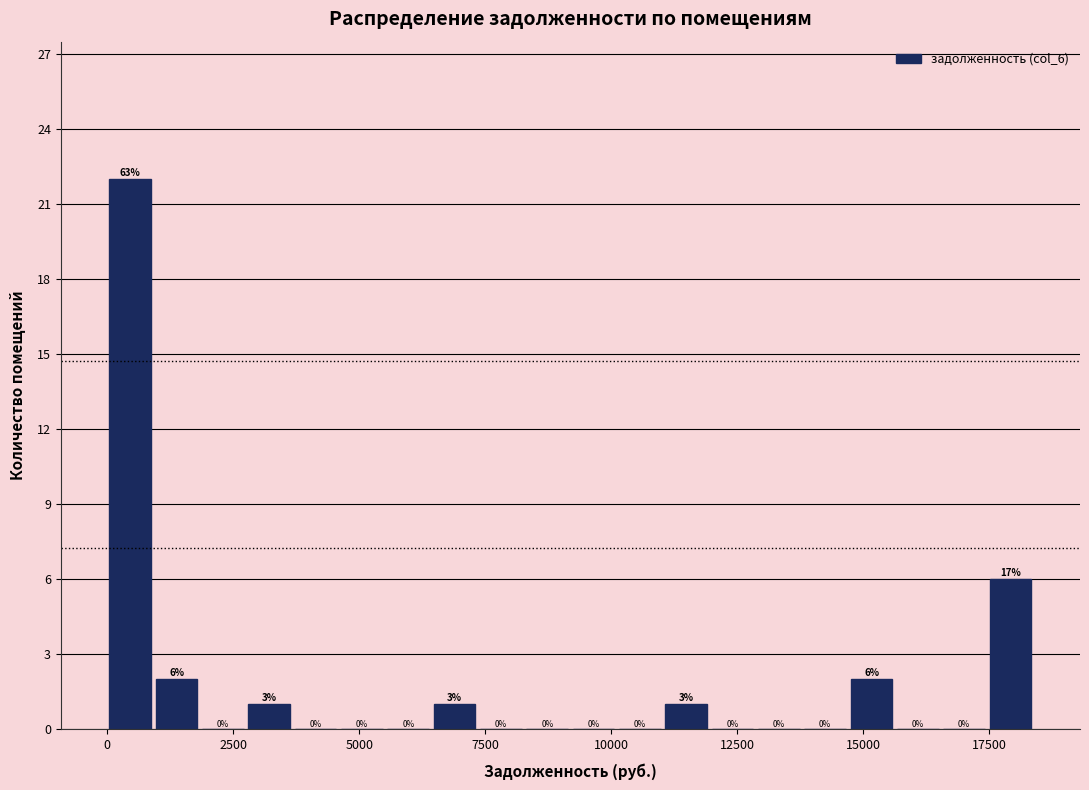

Around what value on the x-axis is the tallest bar? Give the approximate position of its centre, as read against the axis.

500